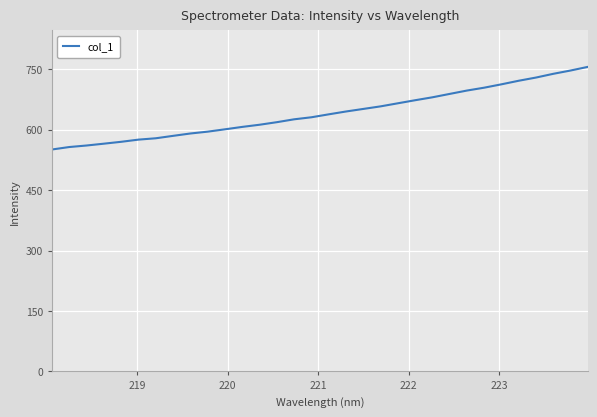

What is the smallest value displayed?

550.9